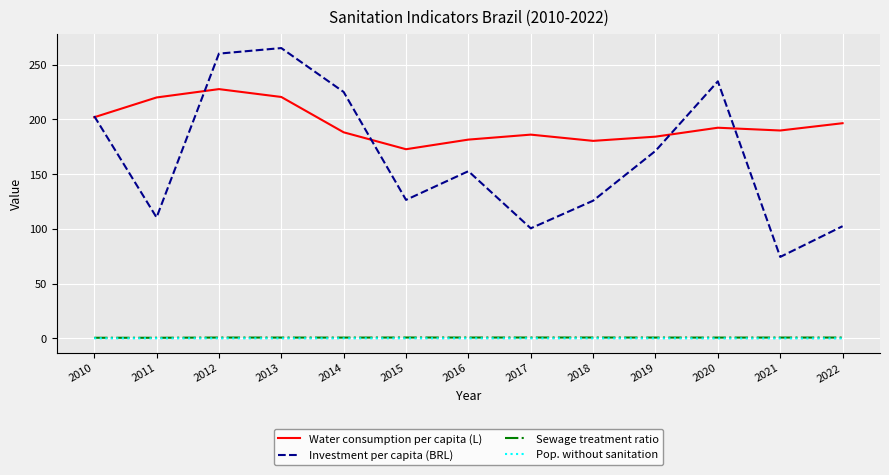

Which series has the largest total across all categories?

Water consumption per capita (L)